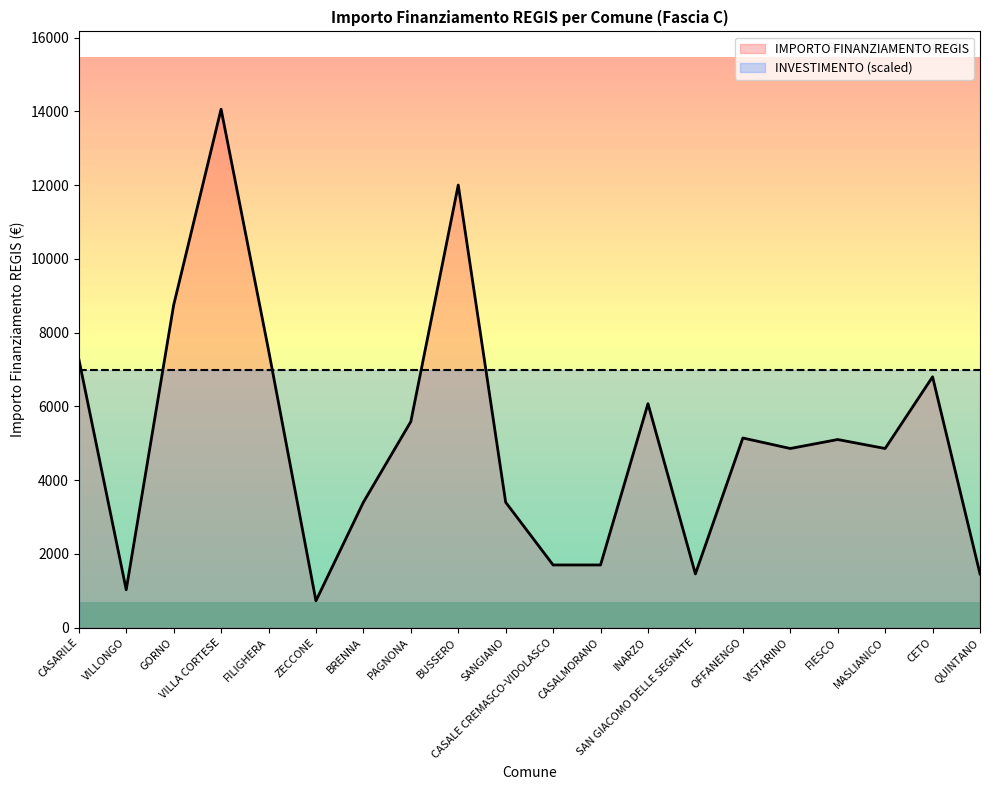

Is it true that the value at FILIGHERA is 7533?

True